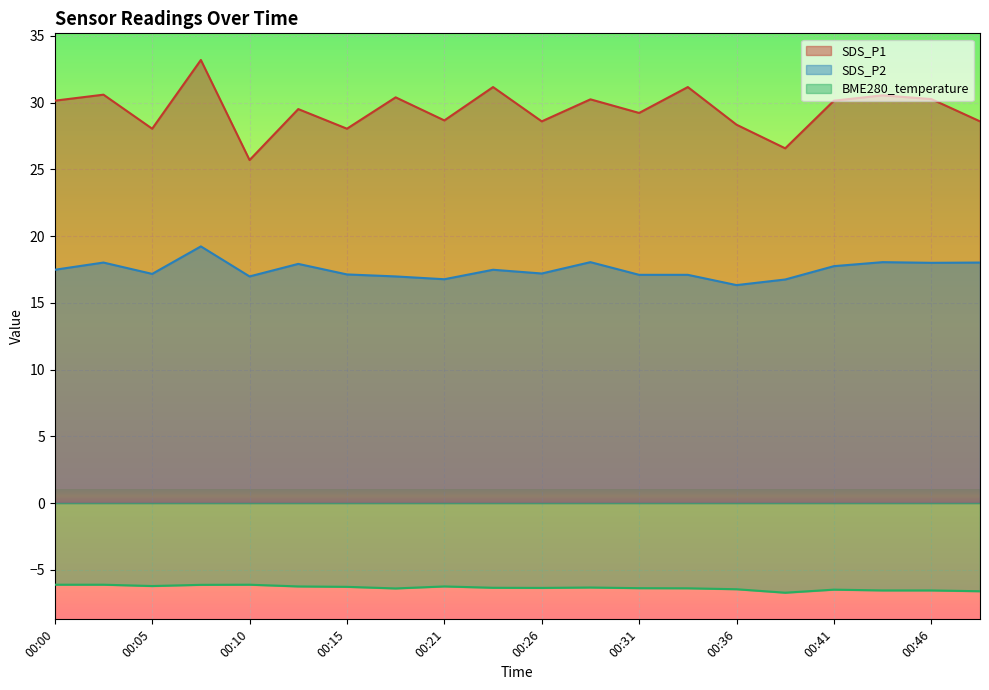

What are all the series names shown in the legend?

SDS_P1, SDS_P2, BME280_temperature